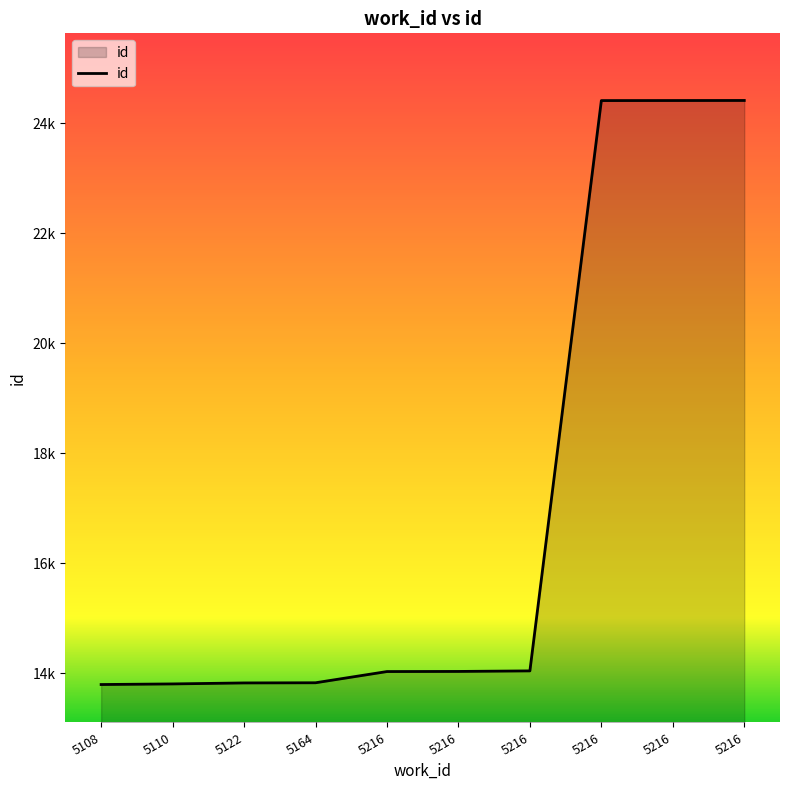

Where is the data nearest to the value 19105?

5216